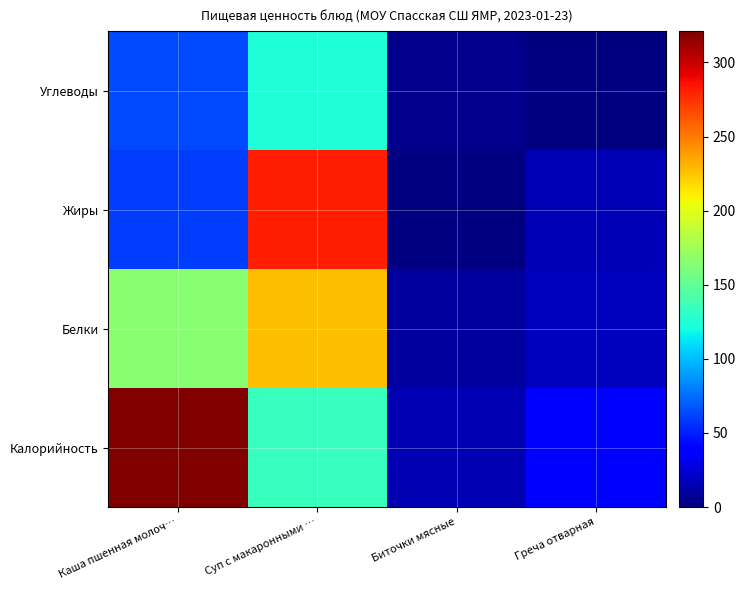

Reading right to left, what are all the values shown in this chart?

Калорийность: Греча отварная=40.0	Биточки мясные=14.0	Суп с макаронными …=135.0	Каша пшенная молоч…=321.0
Белки: Греча отварная=18.5	Биточки мясные=8.9	Суп с макаронными …=227.0	Каша пшенная молоч…=164.9
Жиры: Греча отварная=15.2	Биточки мясные=0.0	Суп с макаронными …=282.0	Каша пшенная молоч…=60.0
Углеводы: Греча отварная=0.0	Биточки мясные=5.0	Суп с макаронными …=125.0	Каша пшенная молоч…=63.0